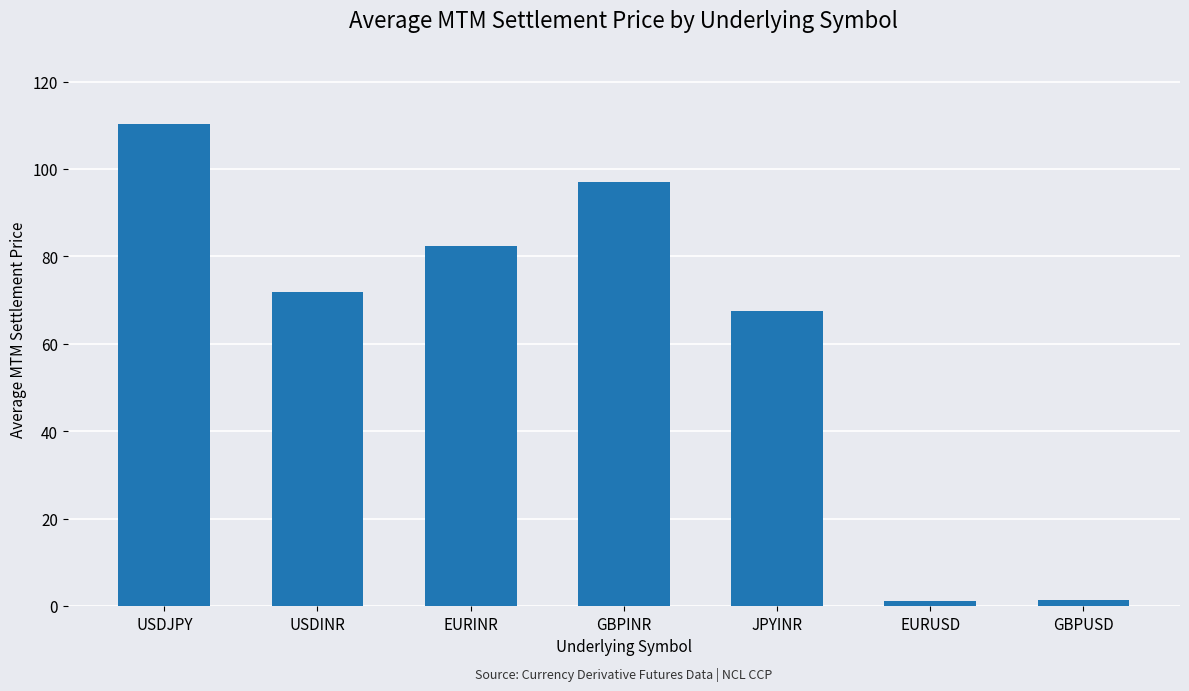

Is it true that the value at GBPINR is 97.1?

True